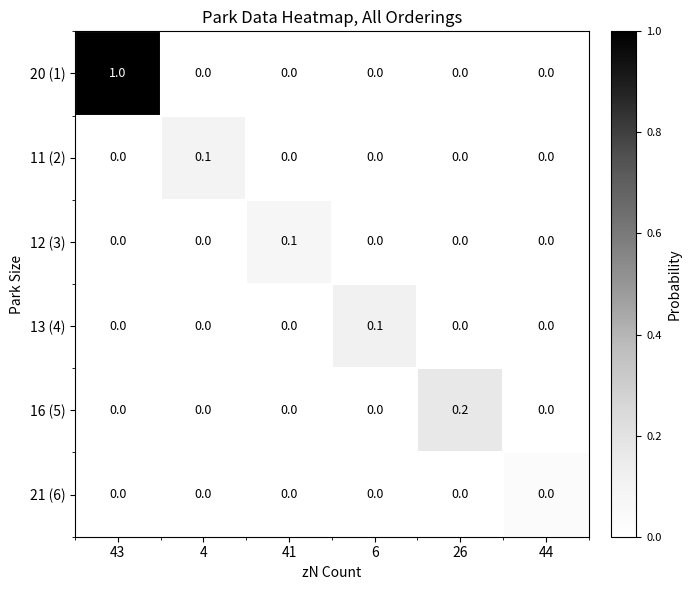

Is it true that 13 (4) equals 0.0 at 41?

True